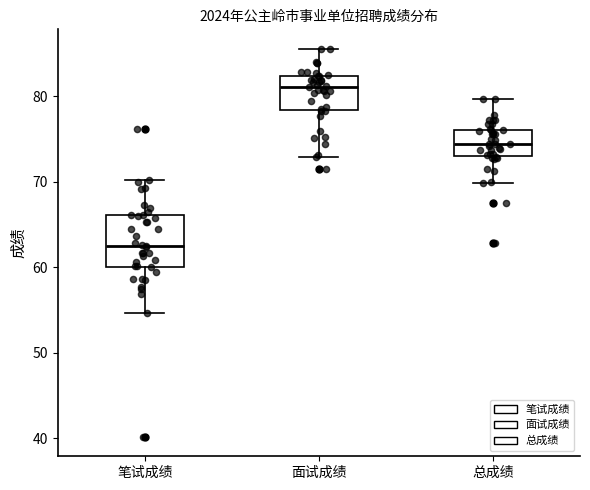

Which box has the highest median line?

面试成绩